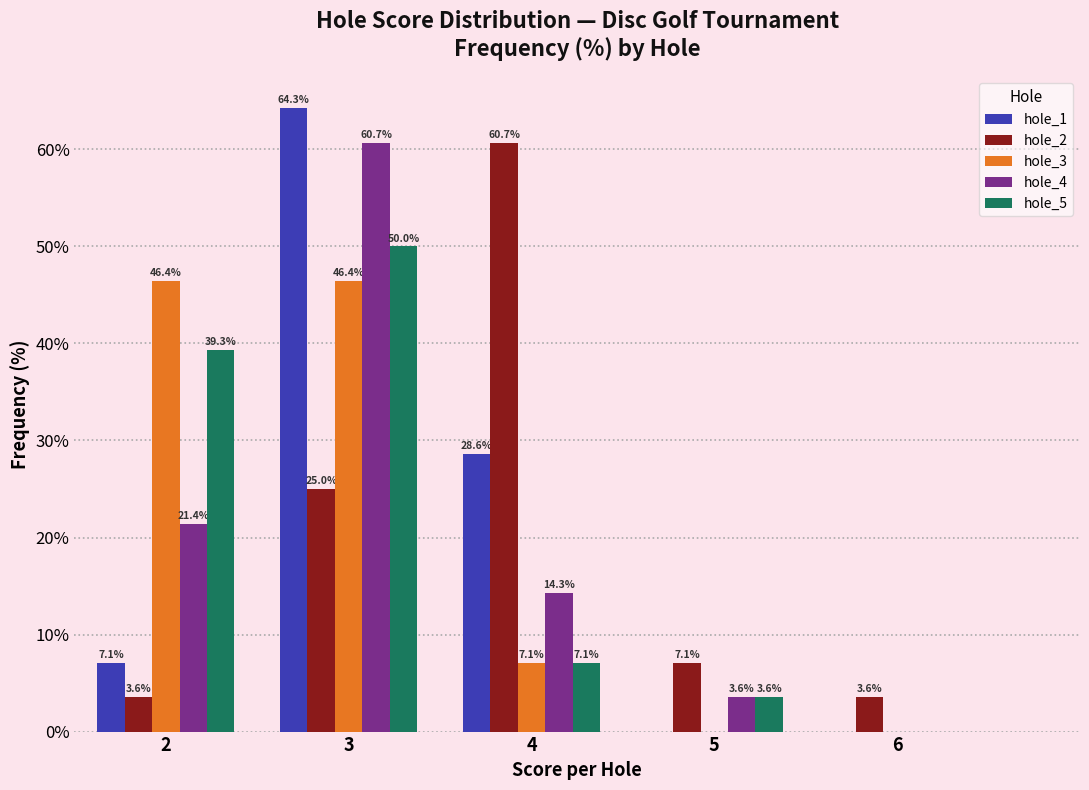

Which series changed the most between 4 and 5?

hole_2